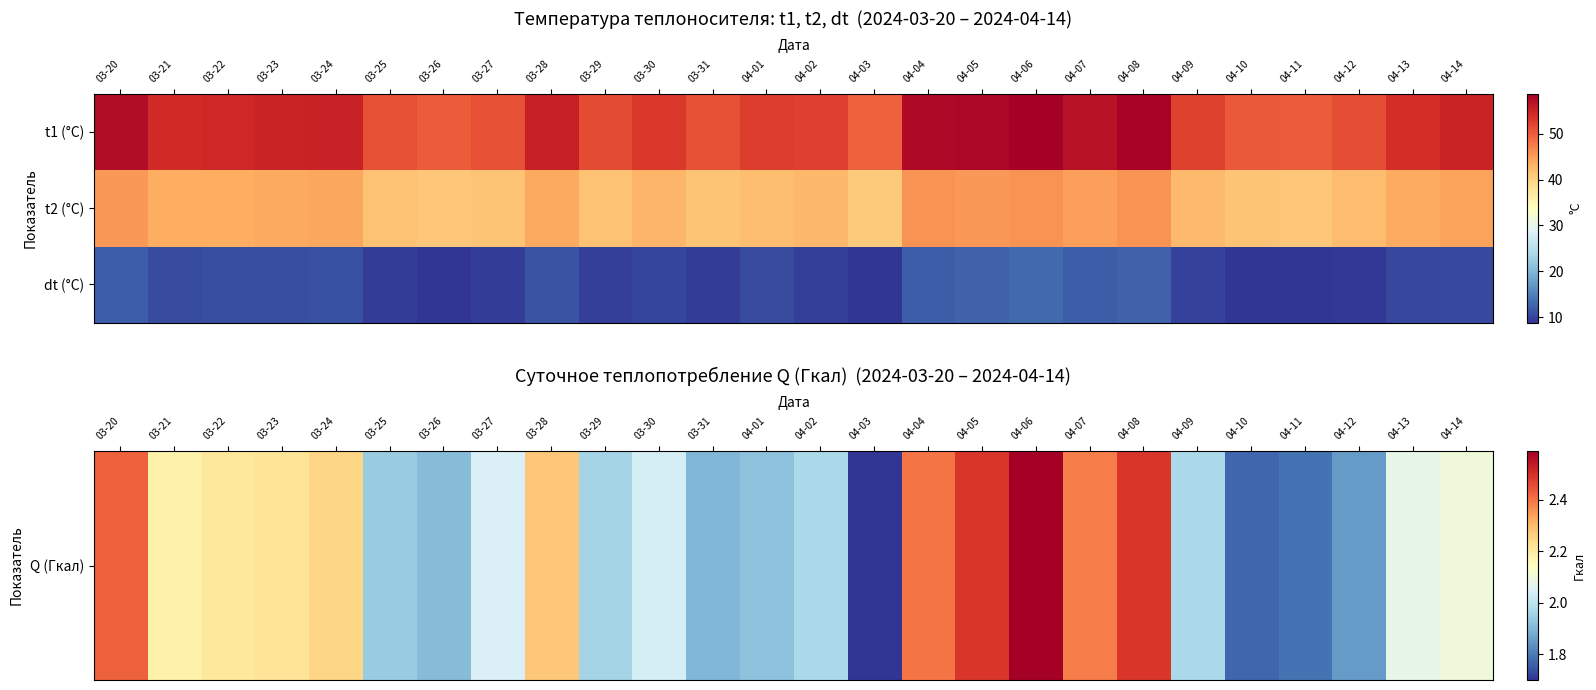

At how many categories does at least one series exceed 36?

26